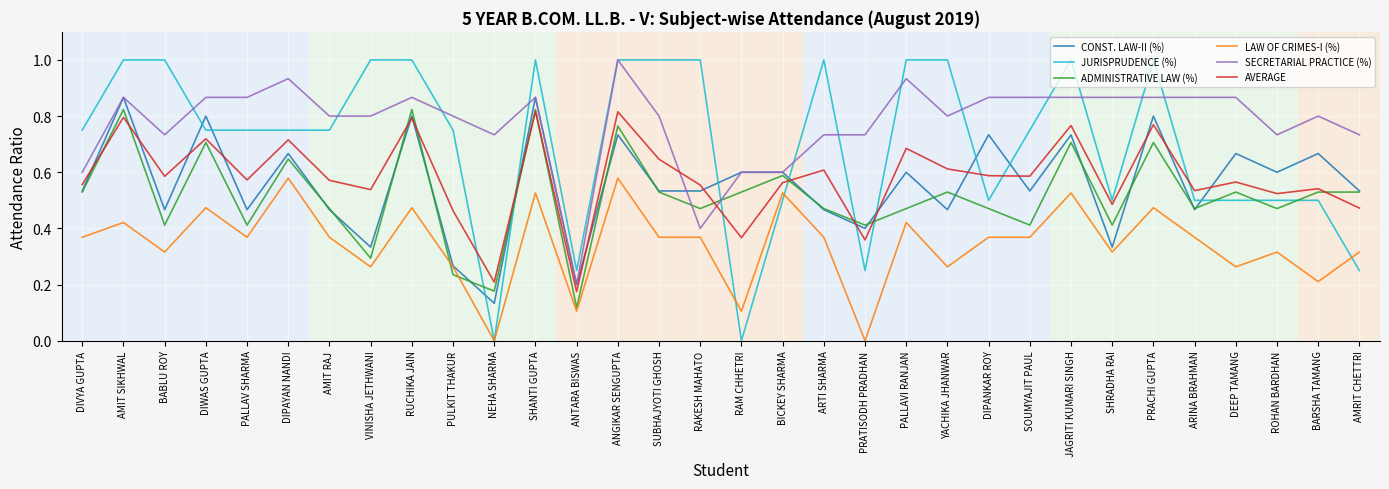

True or false: LAW OF CRIMES-I (%) and SECRETARIAL PRACTICE (%) intersect in this chart.

False